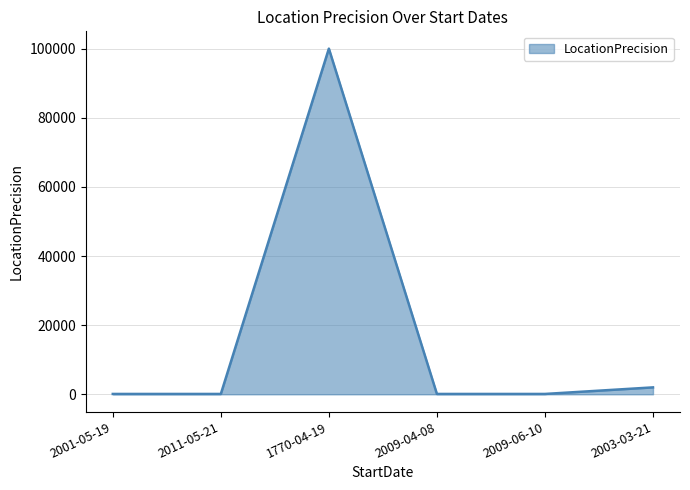

What is the difference between the maximum and minimum values?

99900